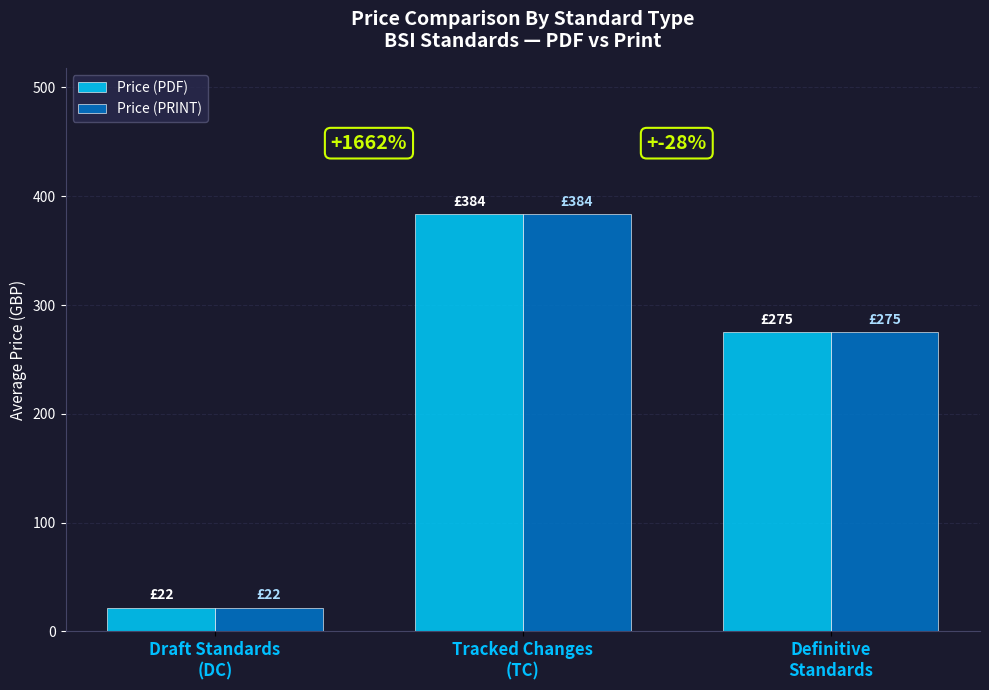

Reading left to right, extract all data points from this chart.

Price (PDF): Draft Standards
(DC)=21.8	Tracked Changes
(TC)=383.7	Definitive
Standards=274.8
Price (PRINT): Draft Standards
(DC)=21.8	Tracked Changes
(TC)=383.7	Definitive
Standards=274.8